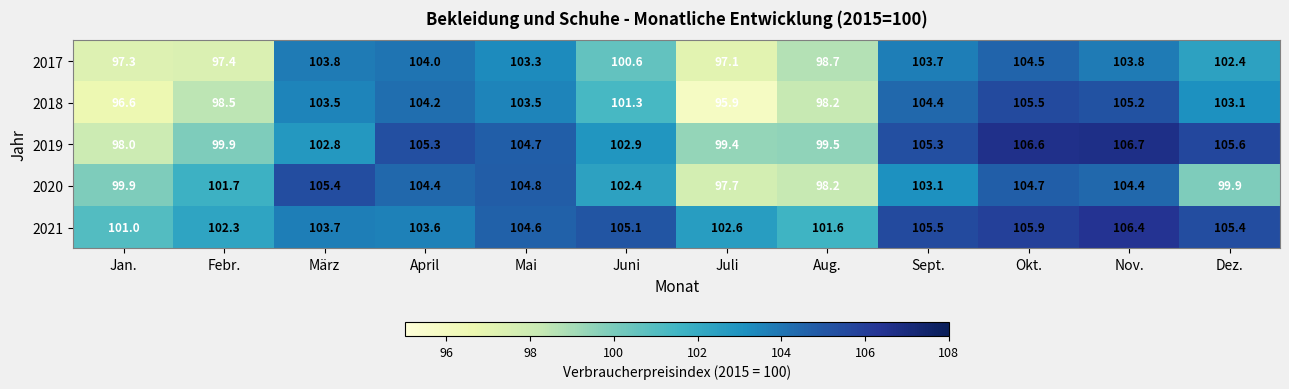

Rank the series by their maximum value, from highest to lowest.

2019, 2021, 2018, 2020, 2017